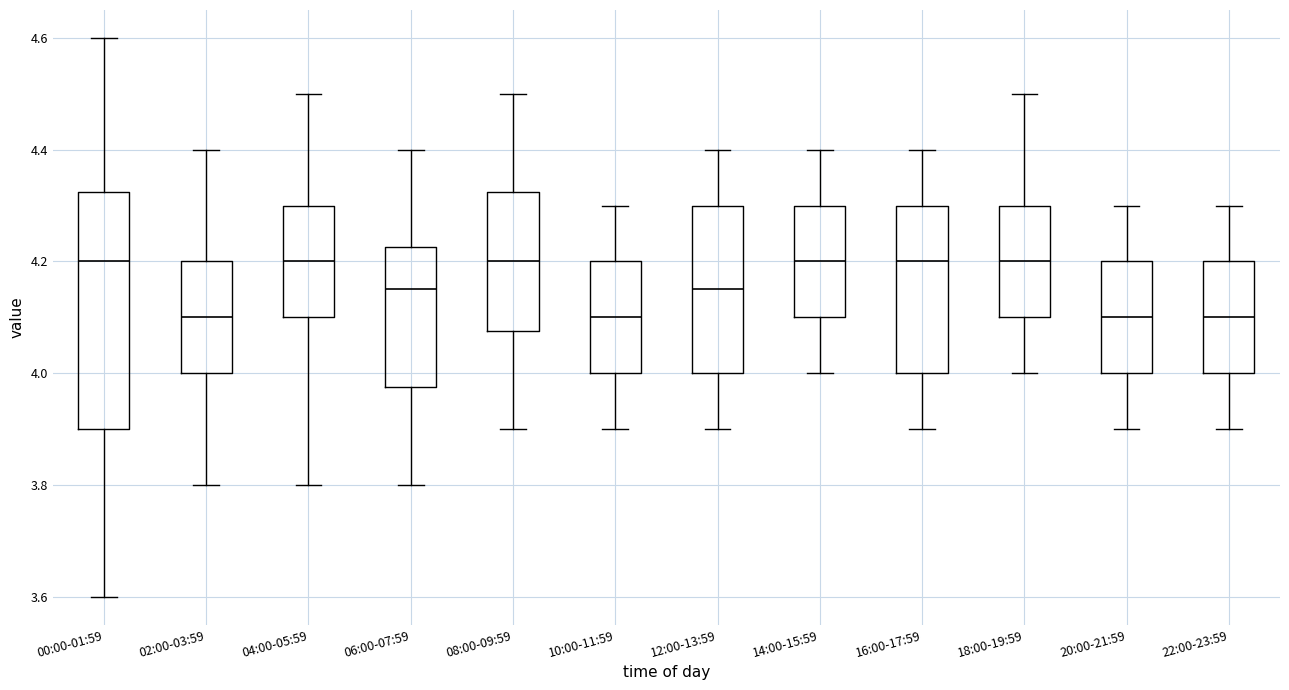

Reading left to right, read every box against the y-axis: the position of its median line, the range the box covers, and the ends of its whiskers. The values are not printed on the chart, so give them approximately, as read against the axis.

00:00-01:59: median 4.20, box 3.90 to 4.32, whiskers 3.60 to 4.60
02:00-03:59: median 4.10, box 4.00 to 4.20, whiskers 3.80 to 4.40
04:00-05:59: median 4.20, box 4.10 to 4.30, whiskers 3.80 to 4.50
06:00-07:59: median 4.16, box 3.98 to 4.22, whiskers 3.80 to 4.40
08:00-09:59: median 4.20, box 4.08 to 4.32, whiskers 3.90 to 4.50
10:00-11:59: median 4.10, box 4.00 to 4.20, whiskers 3.90 to 4.30
12:00-13:59: median 4.16, box 4.00 to 4.30, whiskers 3.90 to 4.40
14:00-15:59: median 4.20, box 4.10 to 4.30, whiskers 4.00 to 4.40
16:00-17:59: median 4.20, box 4.00 to 4.30, whiskers 3.90 to 4.40
18:00-19:59: median 4.20, box 4.10 to 4.30, whiskers 4.00 to 4.50
20:00-21:59: median 4.10, box 4.00 to 4.20, whiskers 3.90 to 4.30
22:00-23:59: median 4.10, box 4.00 to 4.20, whiskers 3.90 to 4.30